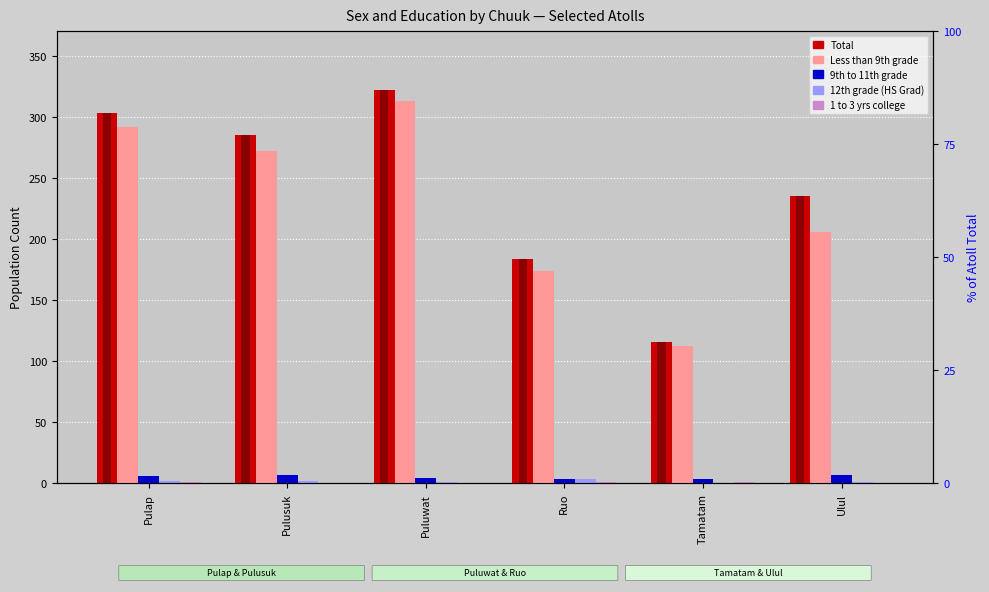

What is the spread (max minus min) of values at Pulusuk?

285